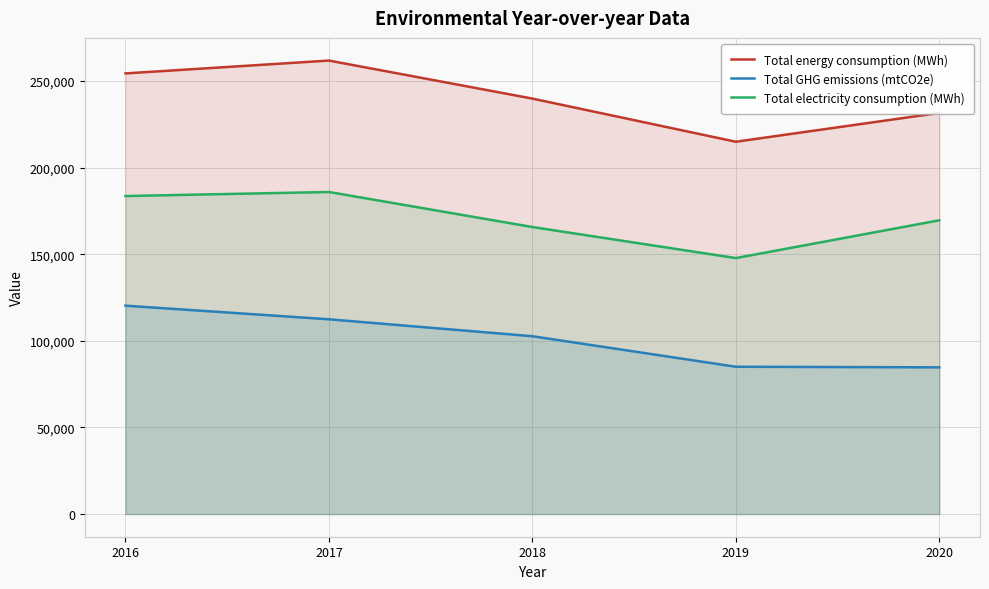

Is it true that Total energy consumption (MWh) equals 214992 at 2019?

True